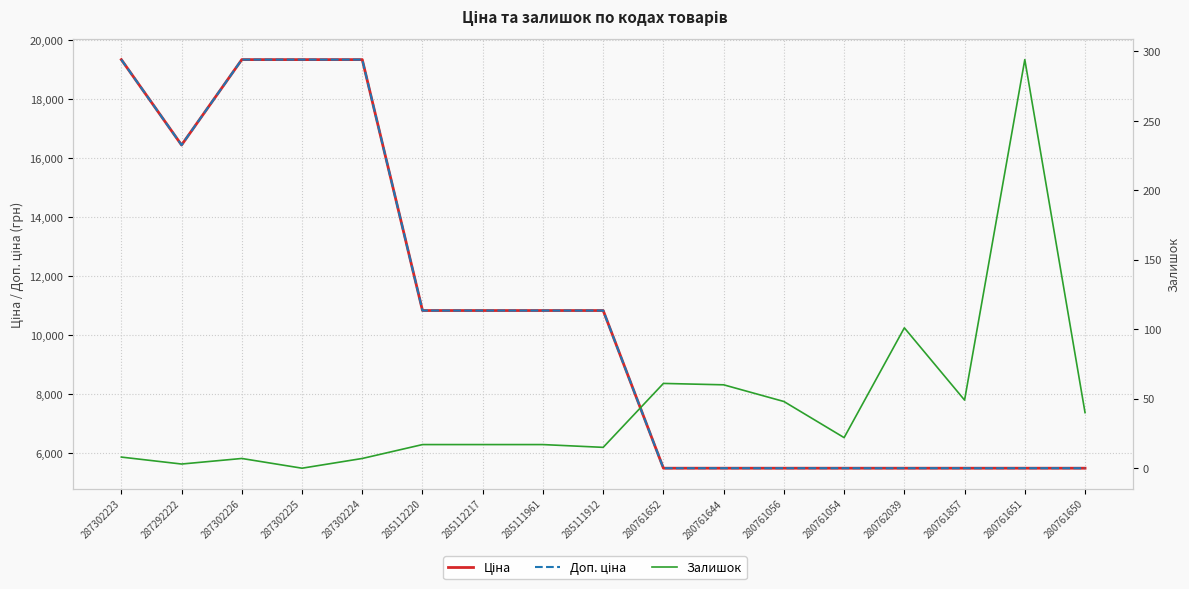

What is the value of the Залишок point at the 7th from the left?

17.0